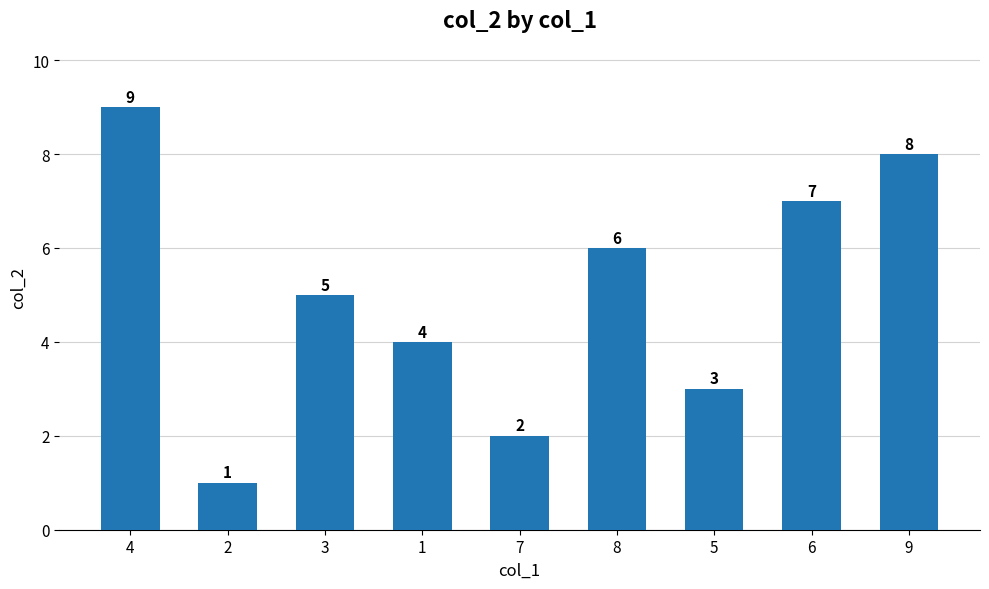

List the labels in order of value, largest first.

4, 9, 6, 8, 3, 1, 5, 7, 2